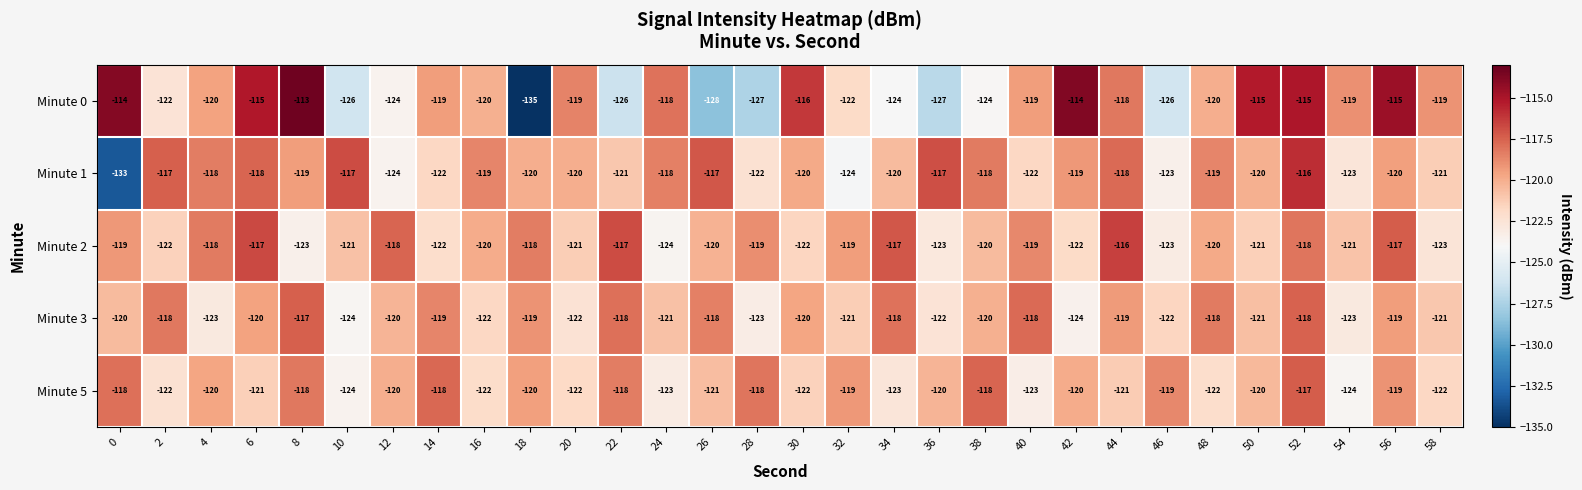

Which series has the largest range (max minus min)?

Minute 0